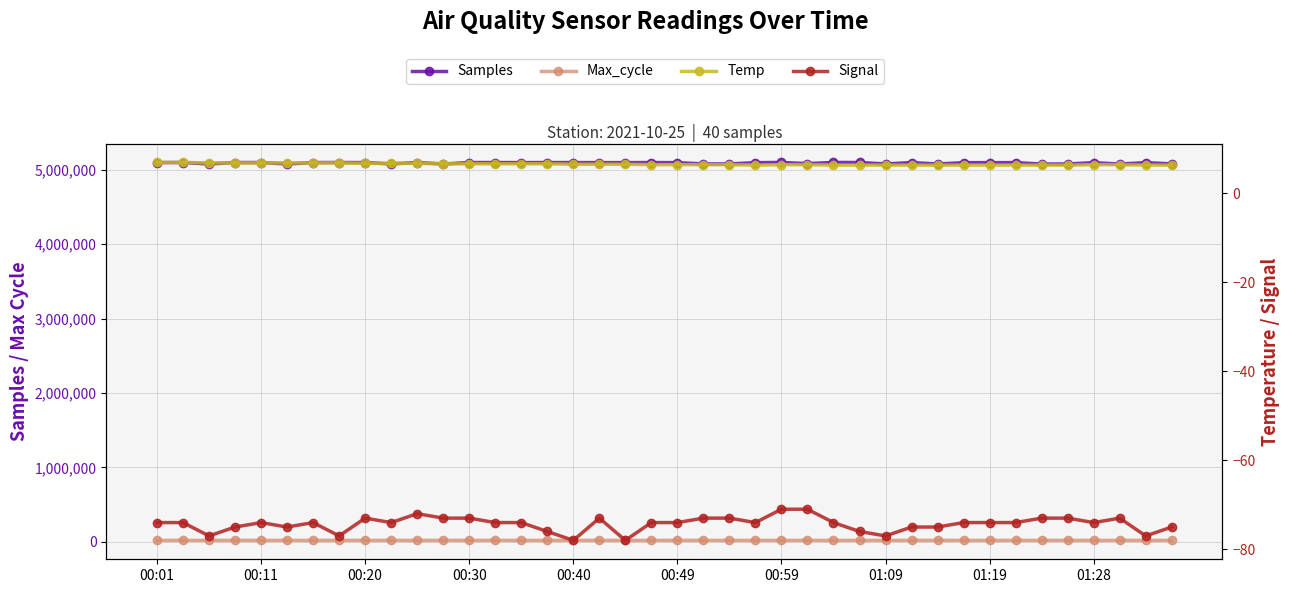

Where does the Samples series first go above 5094354?

00:01